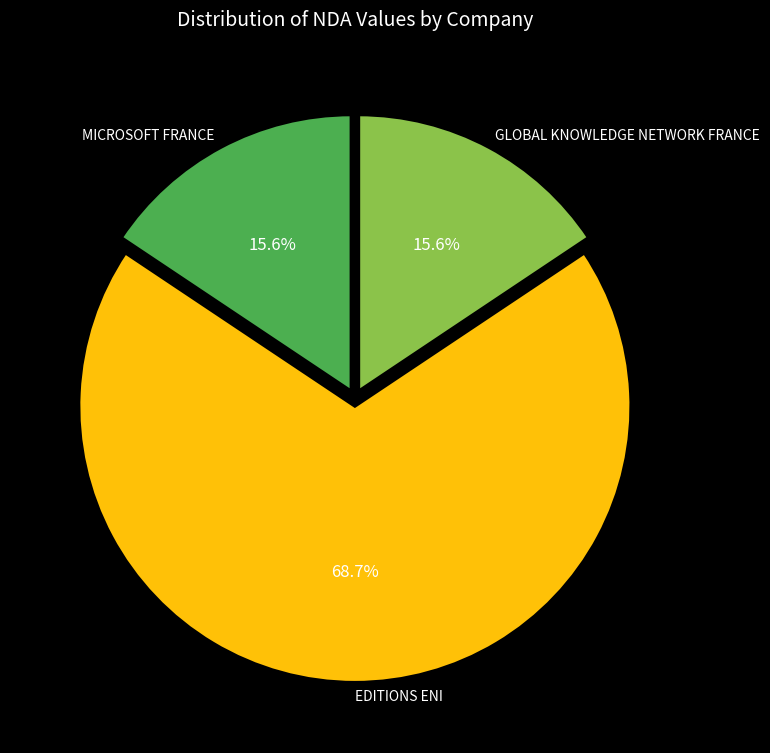

To the nearest percent, what is the combined percentage of EDITIONS ENI and MICROSOFT FRANCE?

84%